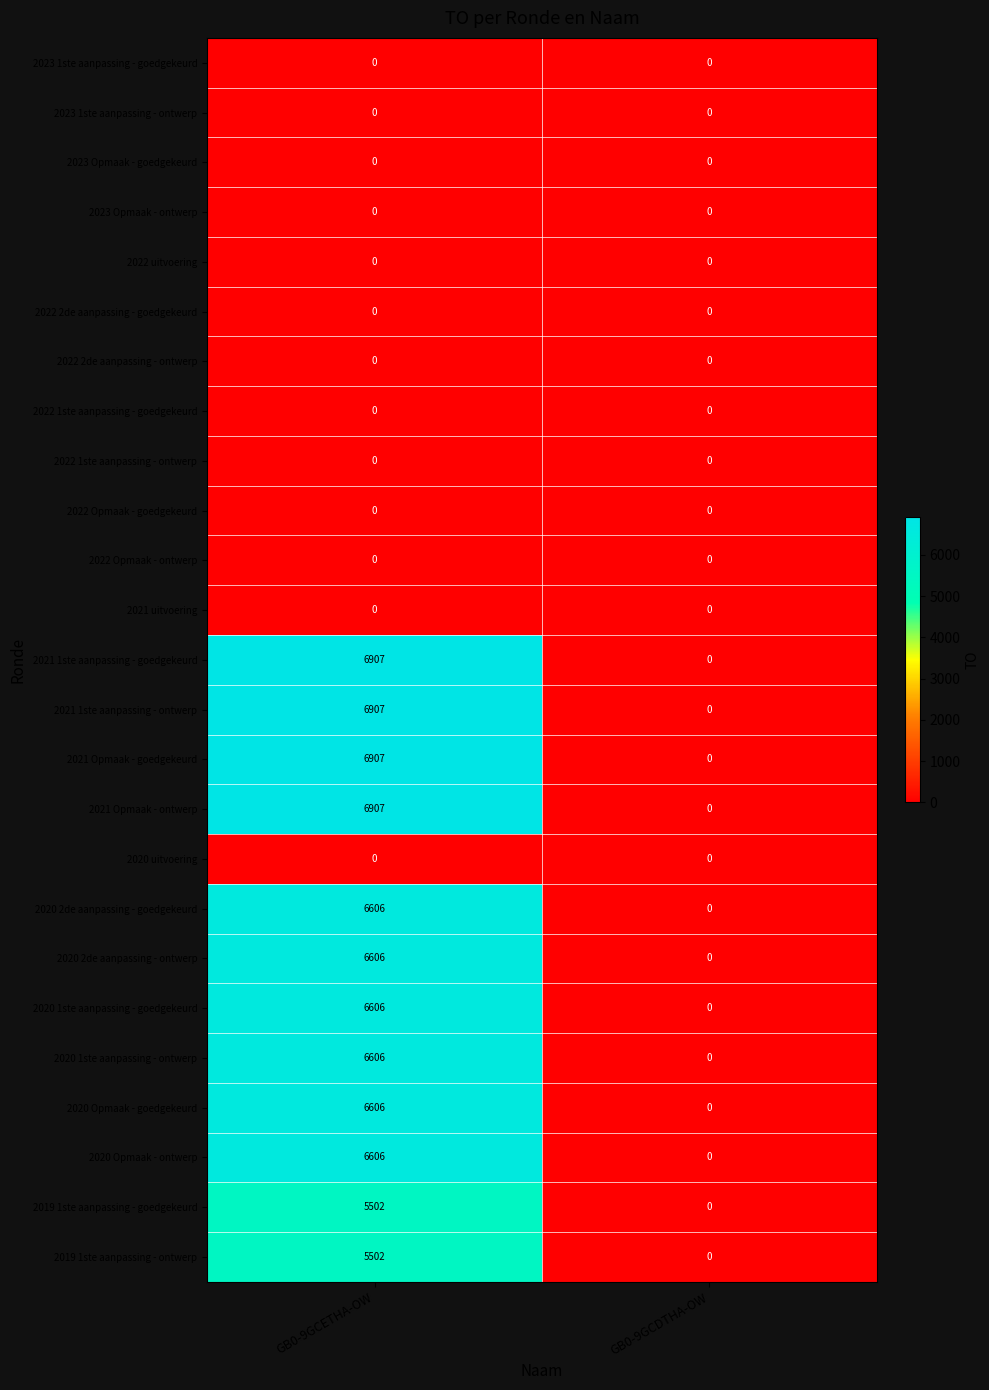

What is the difference between the maximum and minimum values in the 2020 Opmaak - goedgekeurd series?

6606